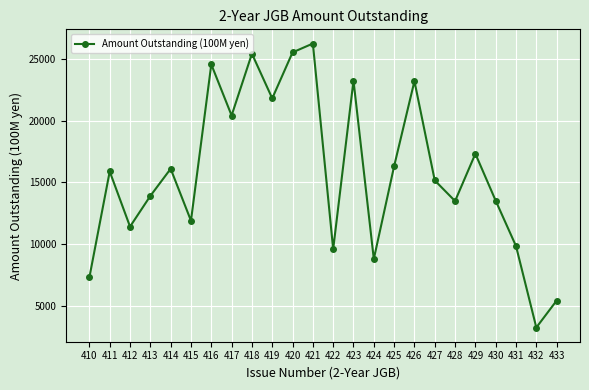

What is the change in value from 417 to 421?

+5816